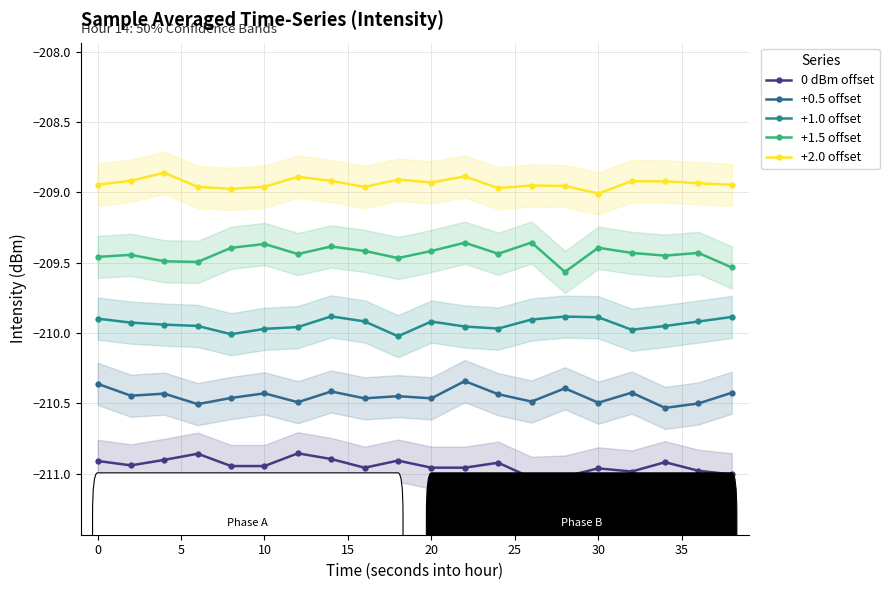

Rank the series by their average value, from highest to lowest.

+2.0 offset, +1.5 offset, +1.0 offset, +0.5 offset, 0 dBm offset